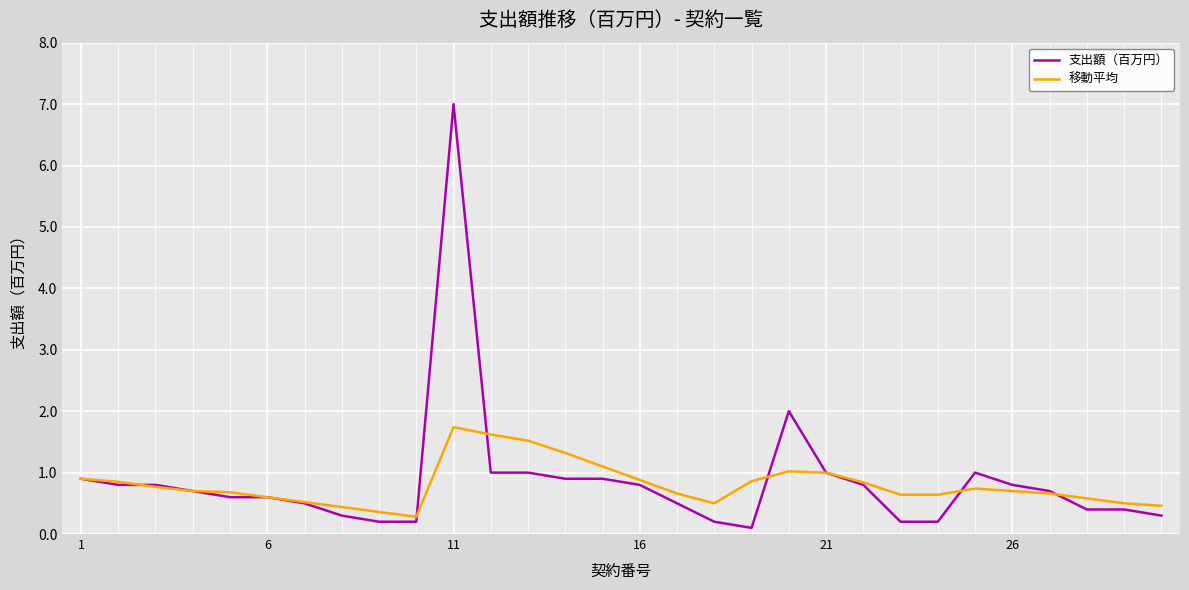

Rank the series by their maximum value, from lowest to highest.

移動平均, 支出額（百万円）